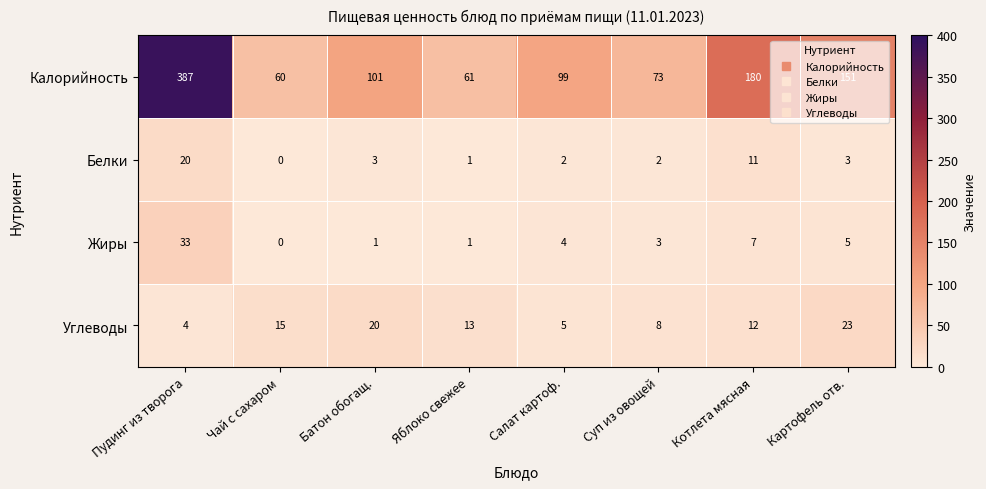

The Жиры series shows 1 at Батон обогащ.. True or false?

True